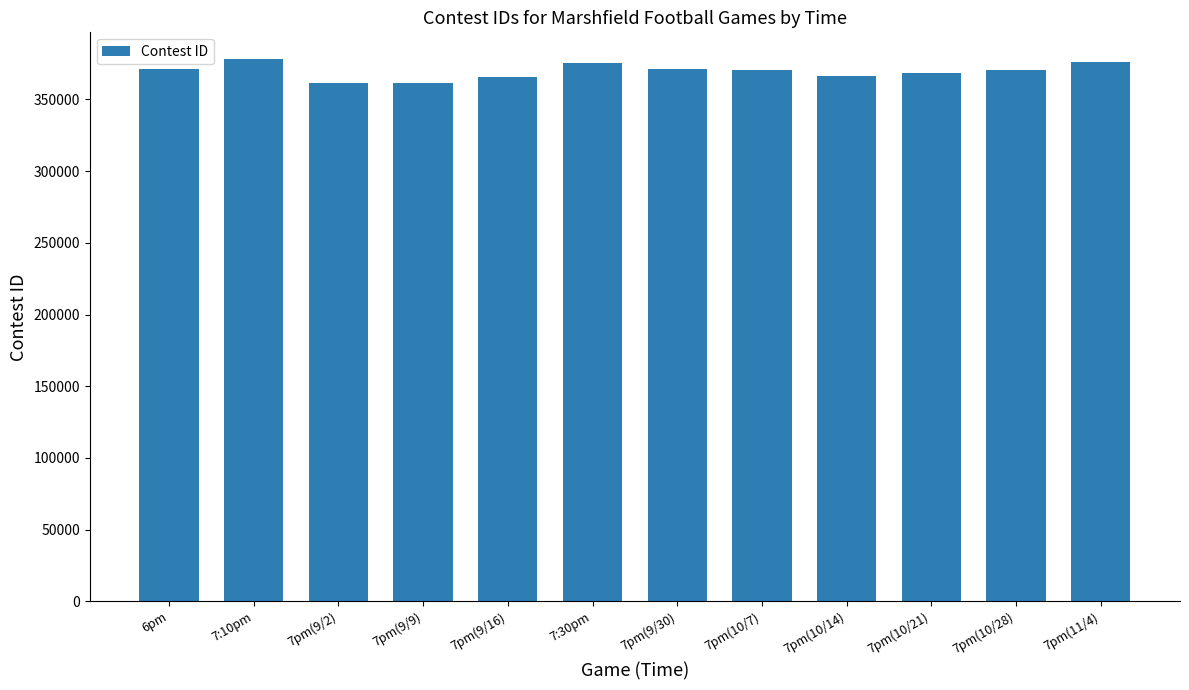

What value does the data have at 7pm(9/9), to the nearest 50?

361600